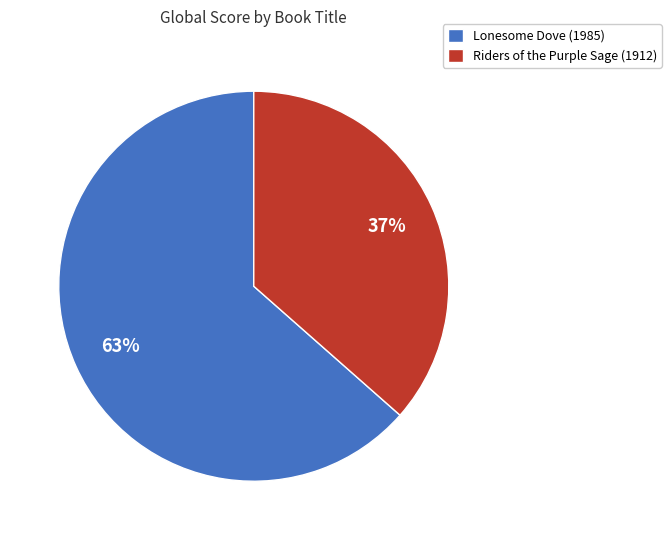

To the nearest percent, what is the combined percentage of Lonesome Dove (1985) and Riders of the Purple Sage (1912)?

100%